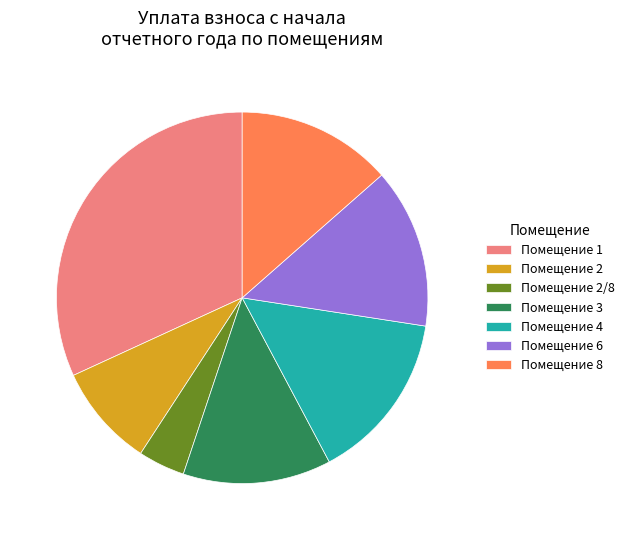

Which has a higher value, Помещение 2/8 or Помещение 6?

Помещение 6